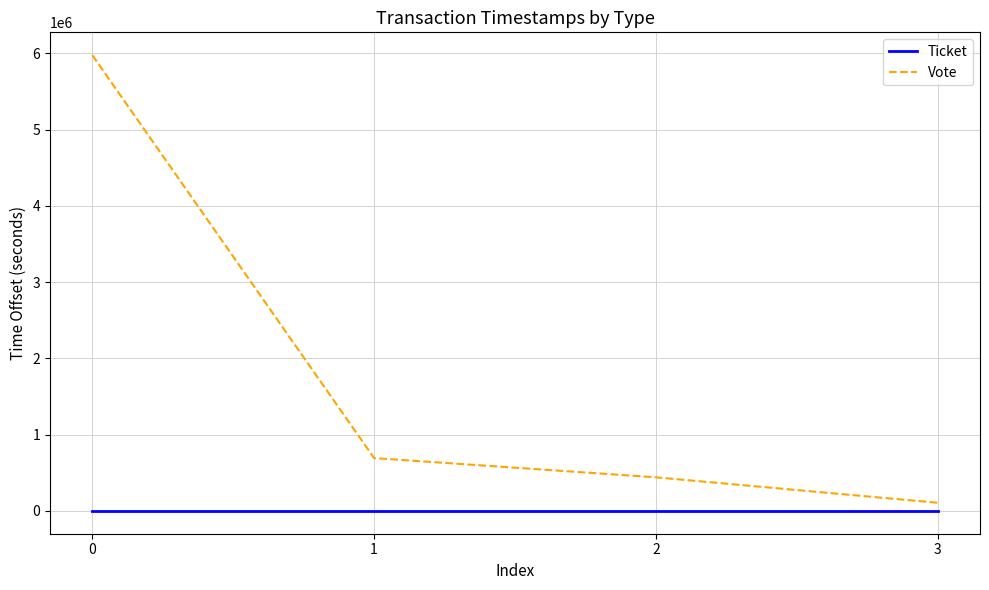

What is the greatest value displayed?

5976120